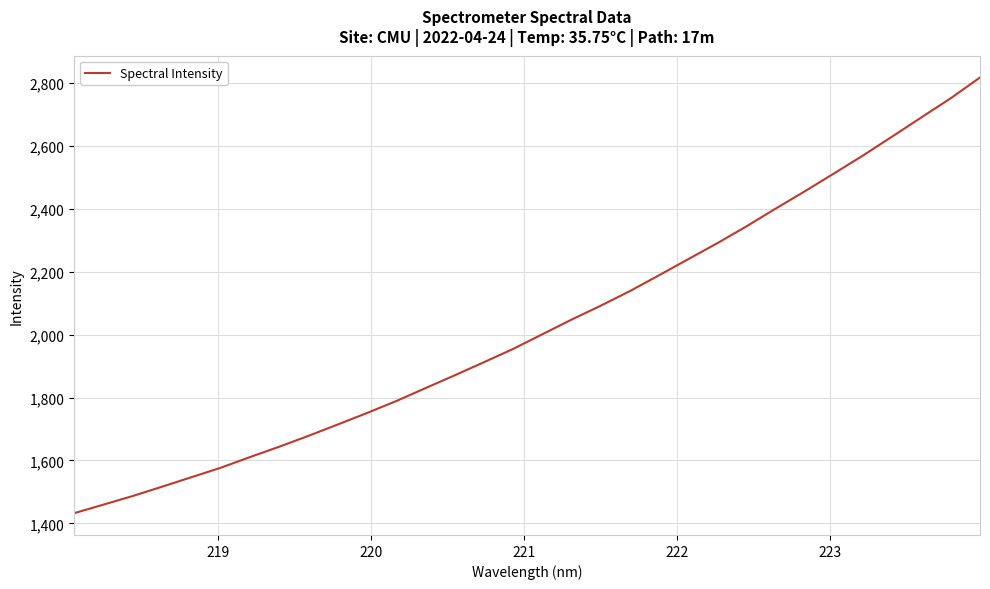

What is the minimum value shown in the chart?

1432.4